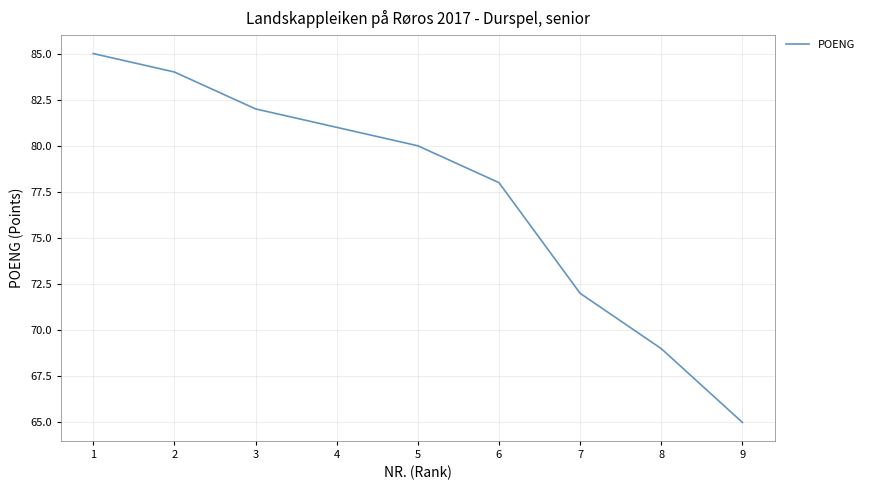

What is the minimum value shown in the chart?

65